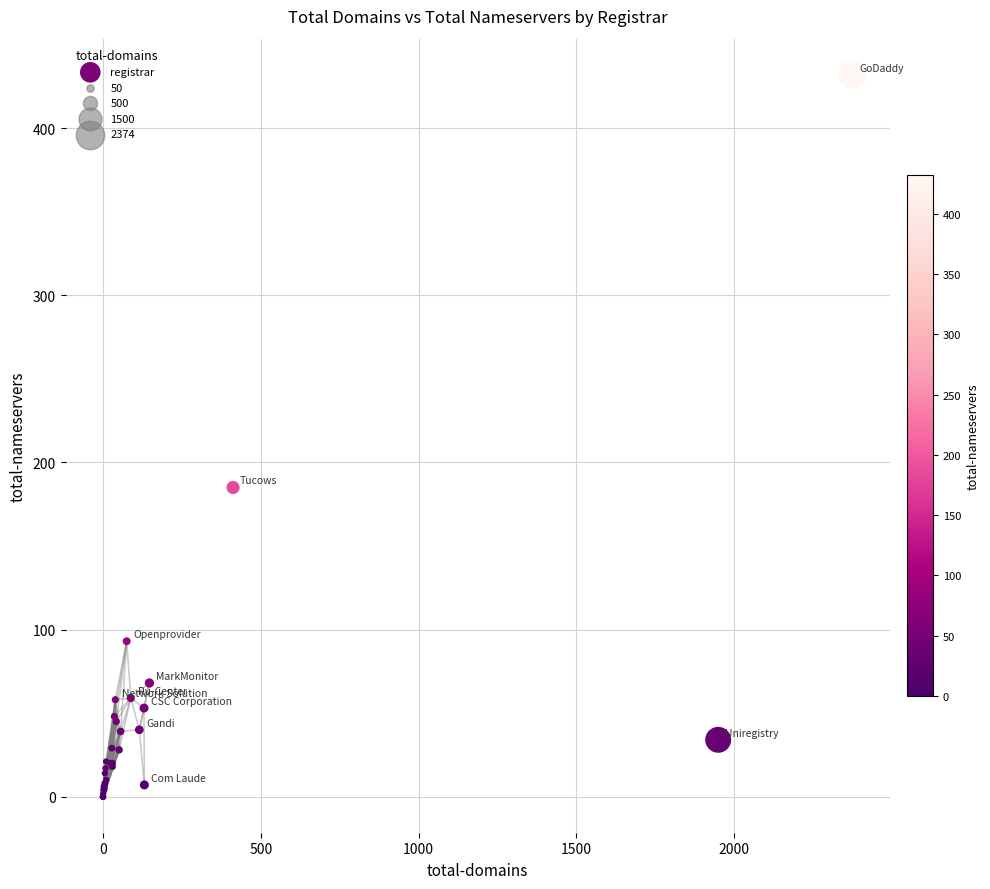

What Y value in the scatter plot is closest to 216?

185